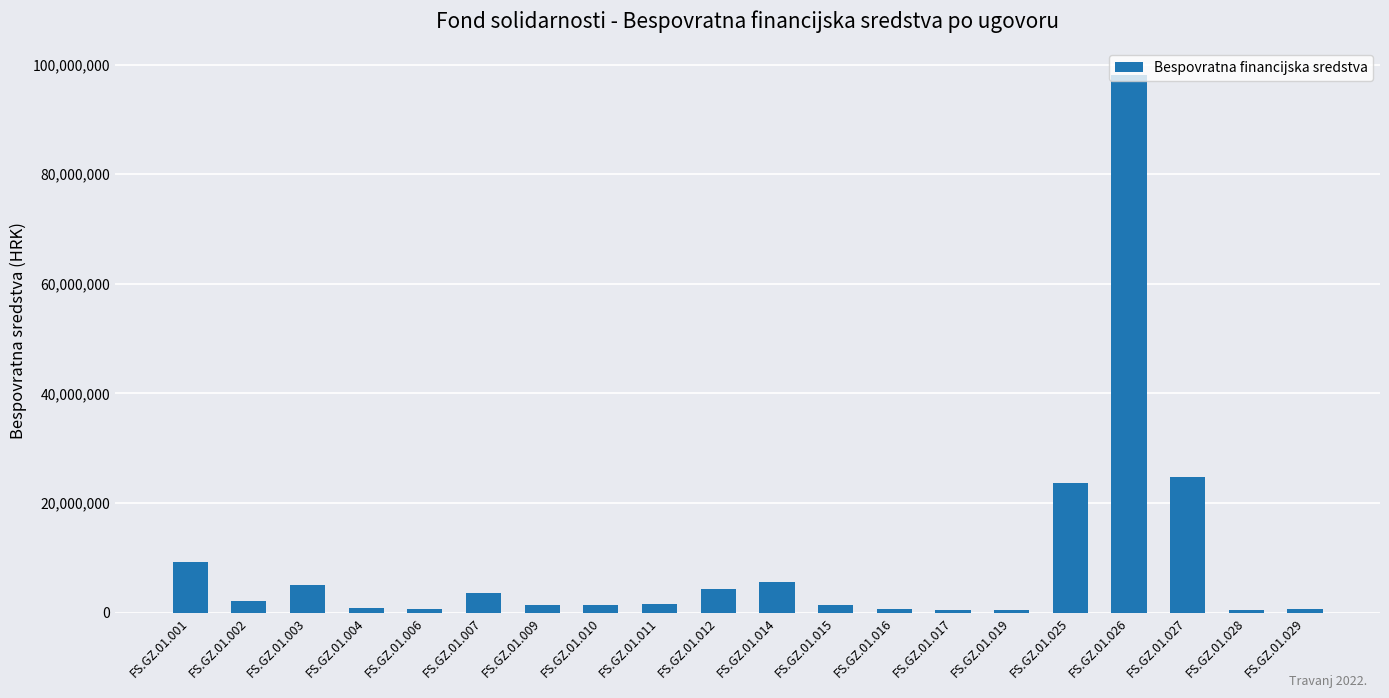

How many data points are less than 1516199?

10